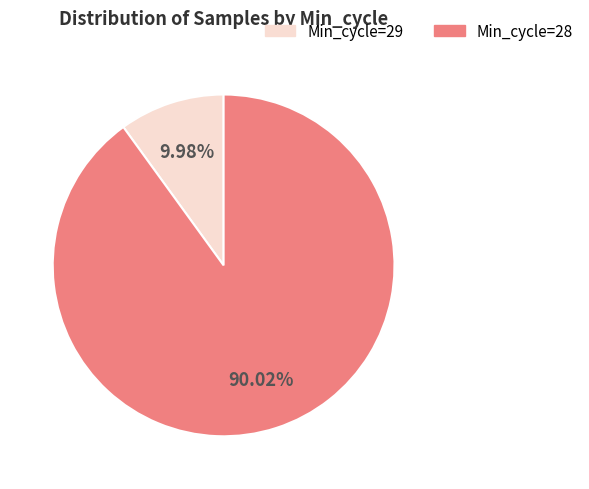

Count the number of slices in the pie.

2